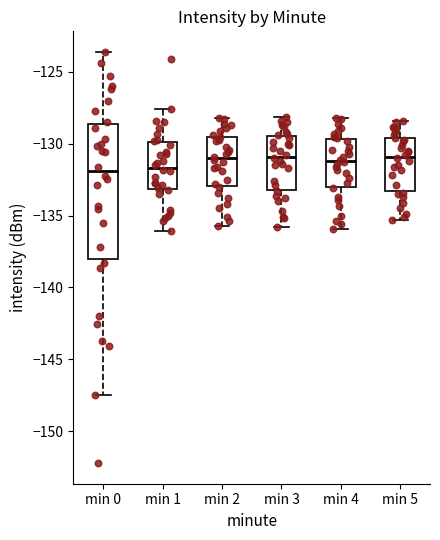

Reading left to right, transcribe this box plot: for each box, give where its median line is, the range the box spans, and where its two whiskers end, as read against the y-axis. The values are not printed on the chart, so give them approximately, as read against the axis.

min 0: median -132.0, box -138.0 to -128.5, whiskers -147.5 to -123.5
min 1: median -131.5, box -133.0 to -130.0, whiskers -136.0 to -127.5
min 2: median -131.0, box -133.0 to -129.5, whiskers -135.5 to -128.0
min 3: median -131.0, box -133.0 to -129.5, whiskers -136.0 to -128.0
min 4: median -131.0, box -133.0 to -129.5, whiskers -136.0 to -128.0
min 5: median -131.0, box -133.5 to -129.5, whiskers -135.5 to -128.5